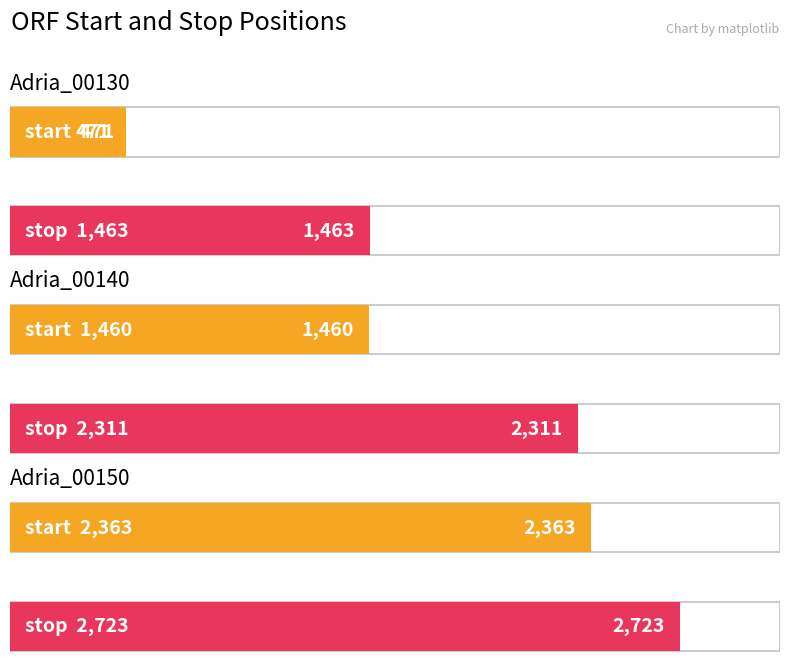

At which category is the sum across all series the highest?

Adria_00150